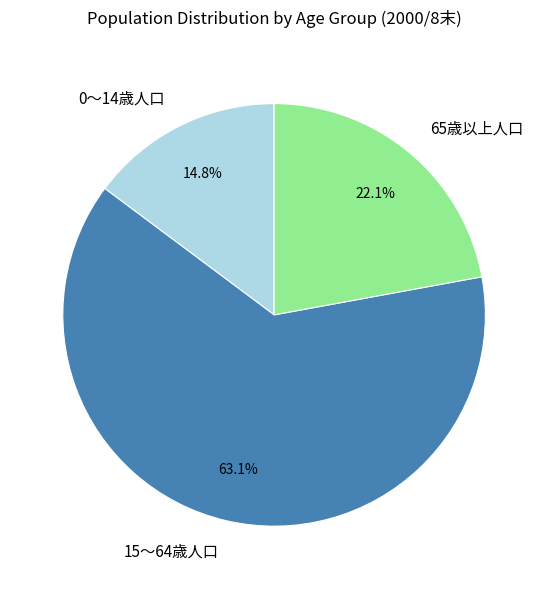

True or false: 0～14歳人口 accounts for 15% of the total.

True